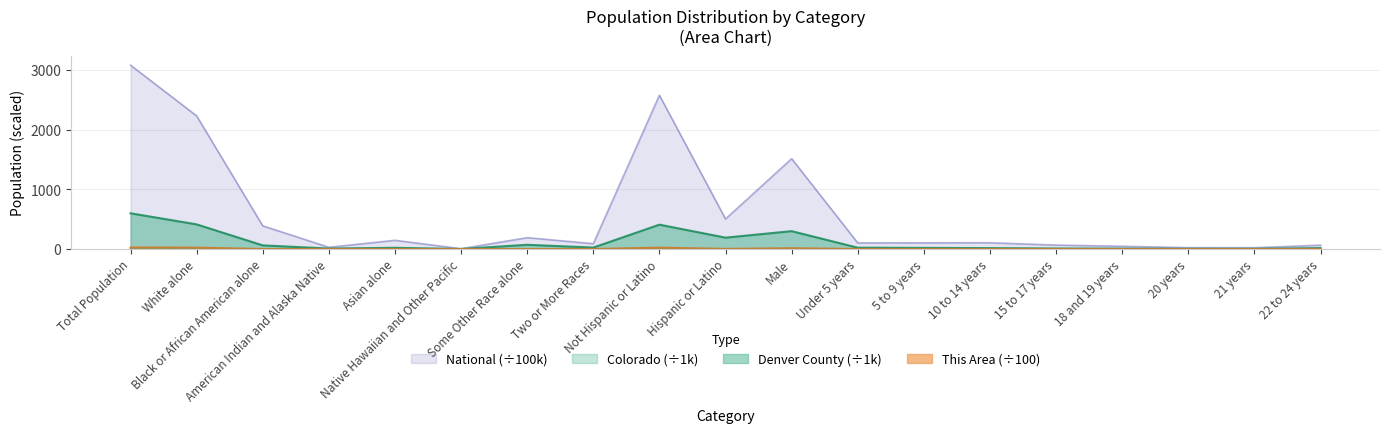

At how many categories does at least one series exceed 1779?

3